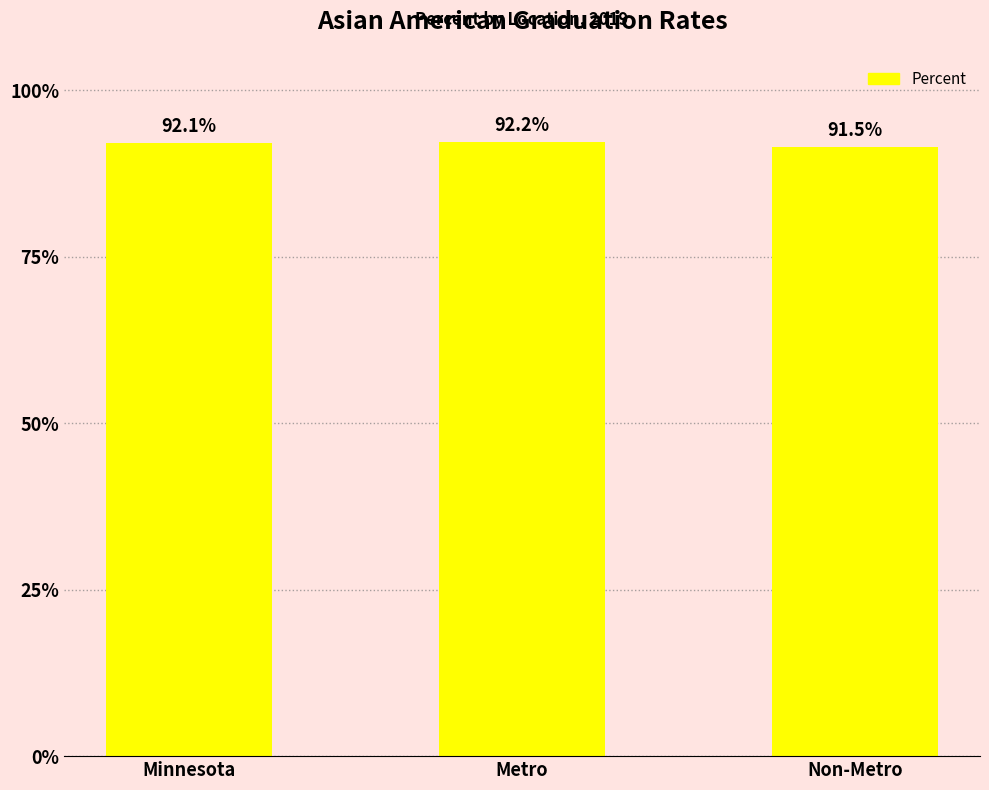

What is the maximum value shown in the chart?

0.9